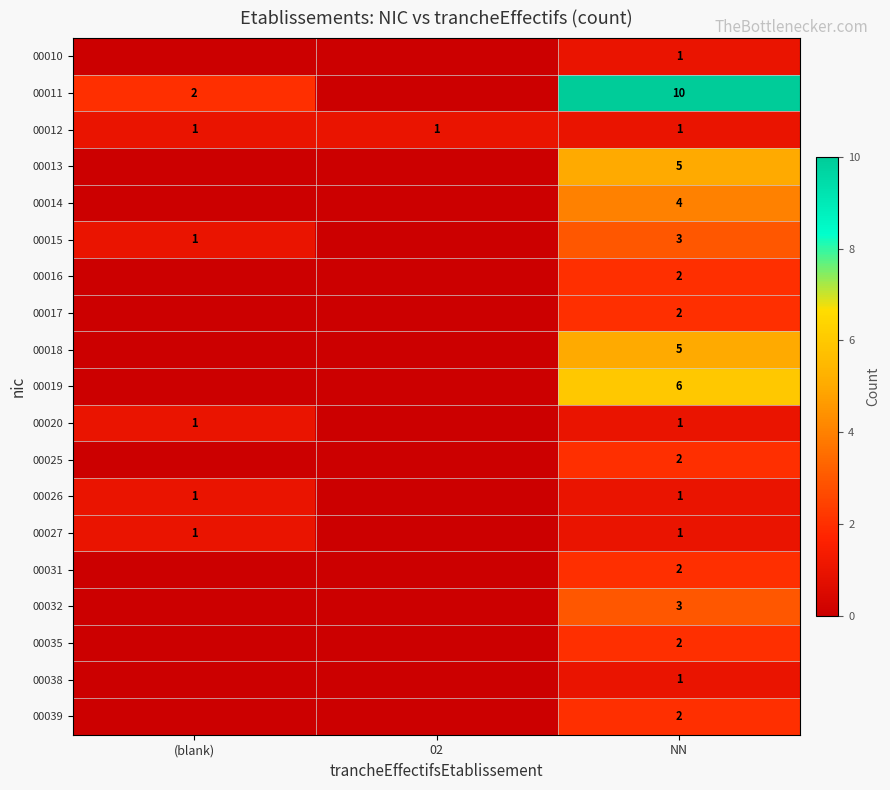

At which category does the chart reach its peak across all series?

NN